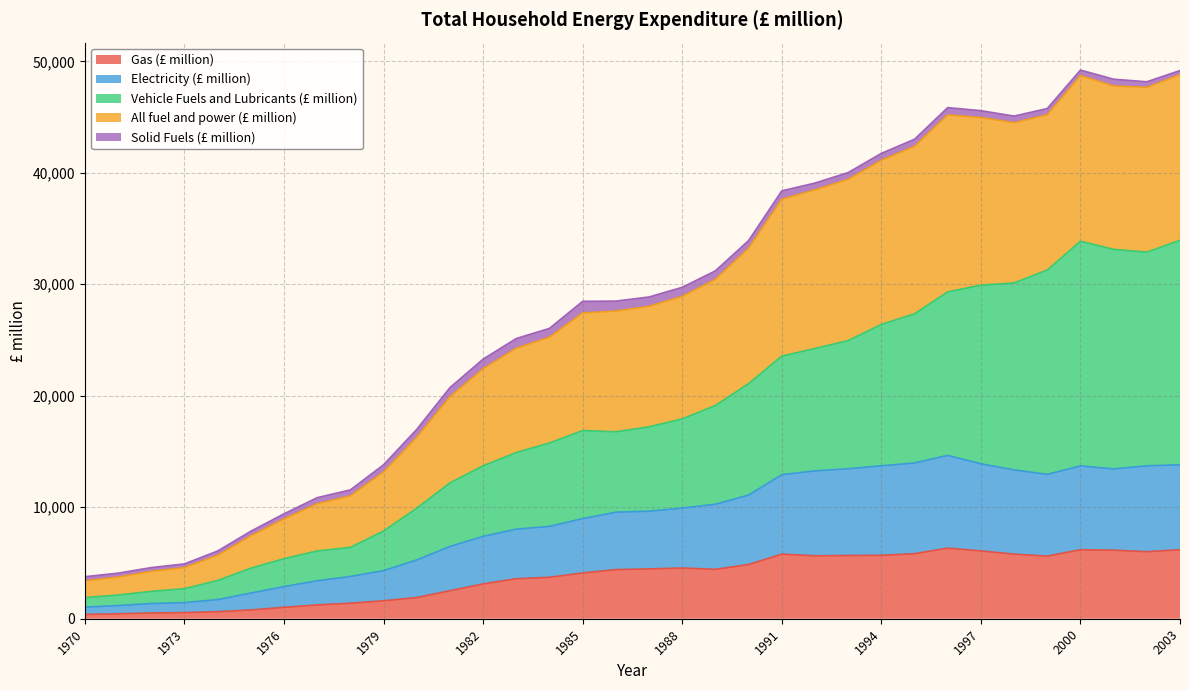

The value of All fuel and power (£ million) at 1989 is 54255. True or false?

False